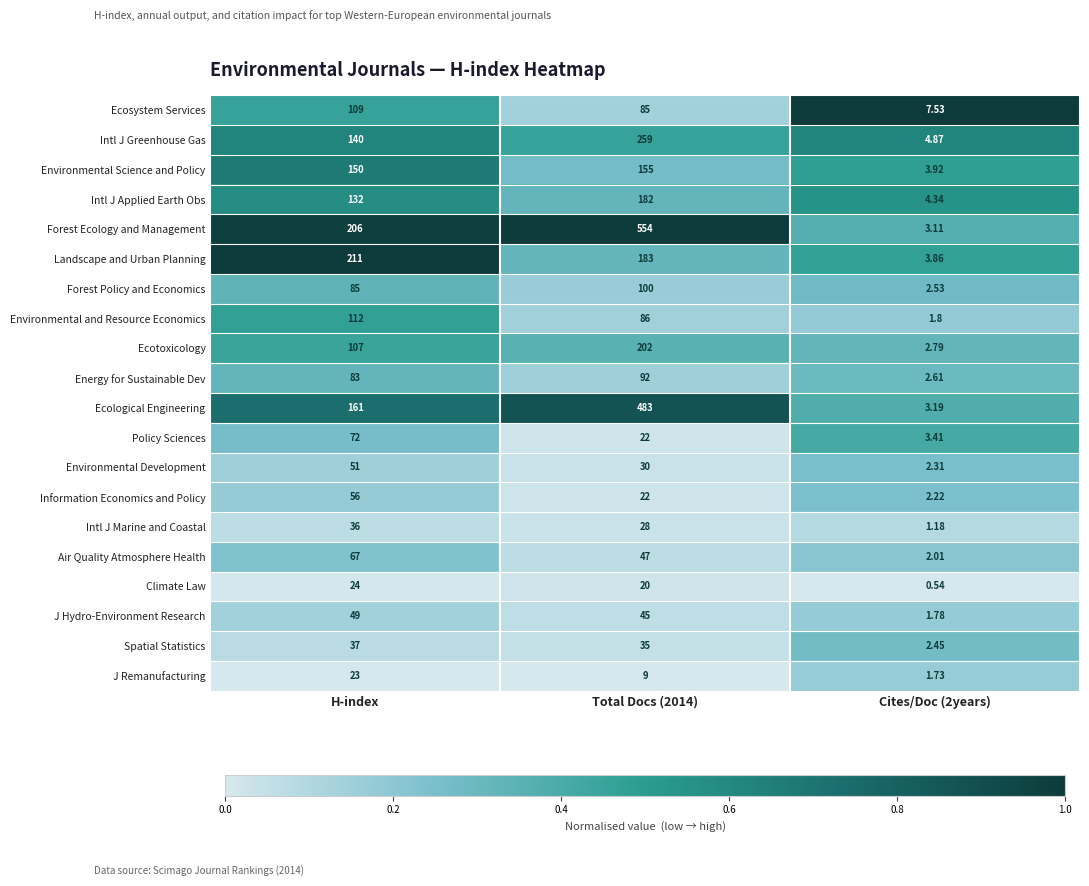

At how many categories does at least one series exceed 0?

3